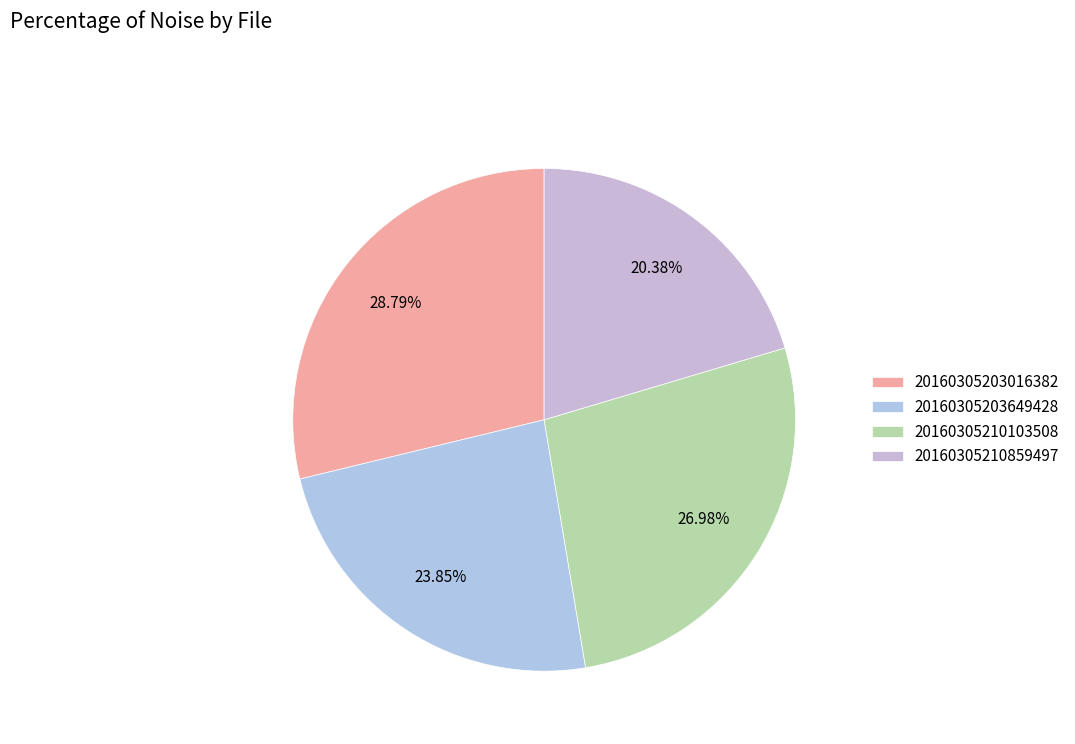

Does 20160305210103508 represent more than half of the total?

No